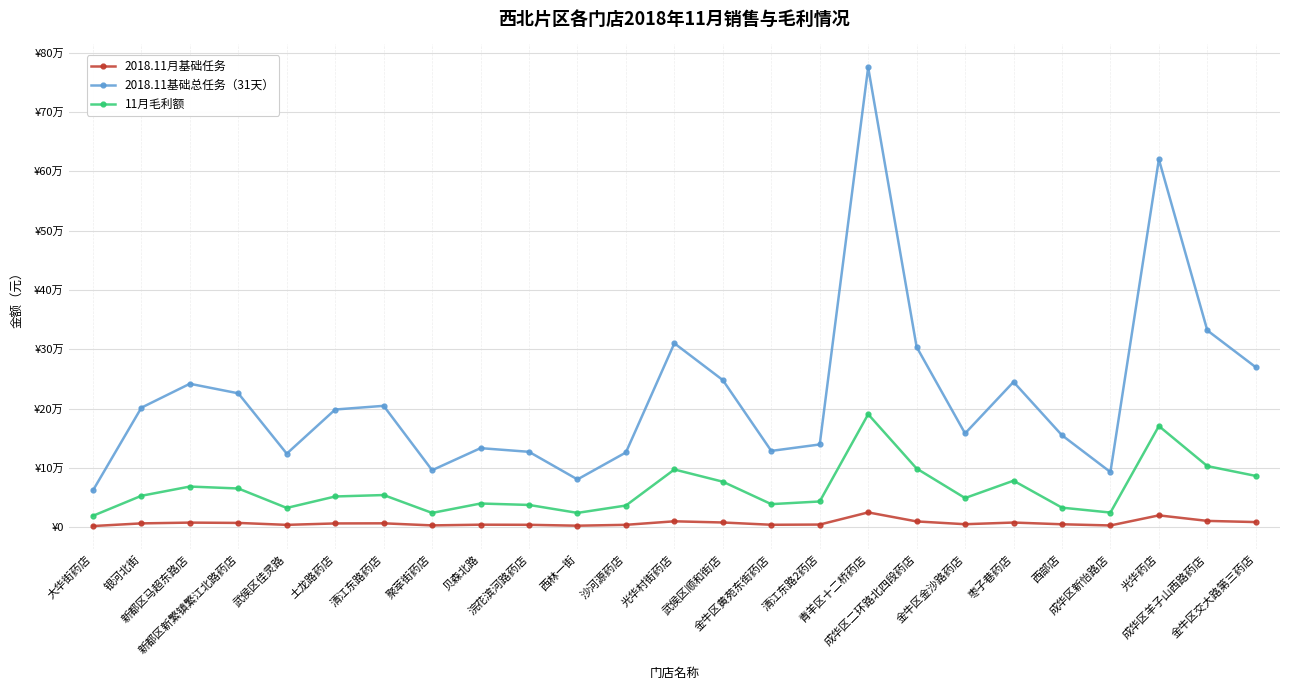

What is the difference between the highest and lowest values at 沙河源药店?

121980.0